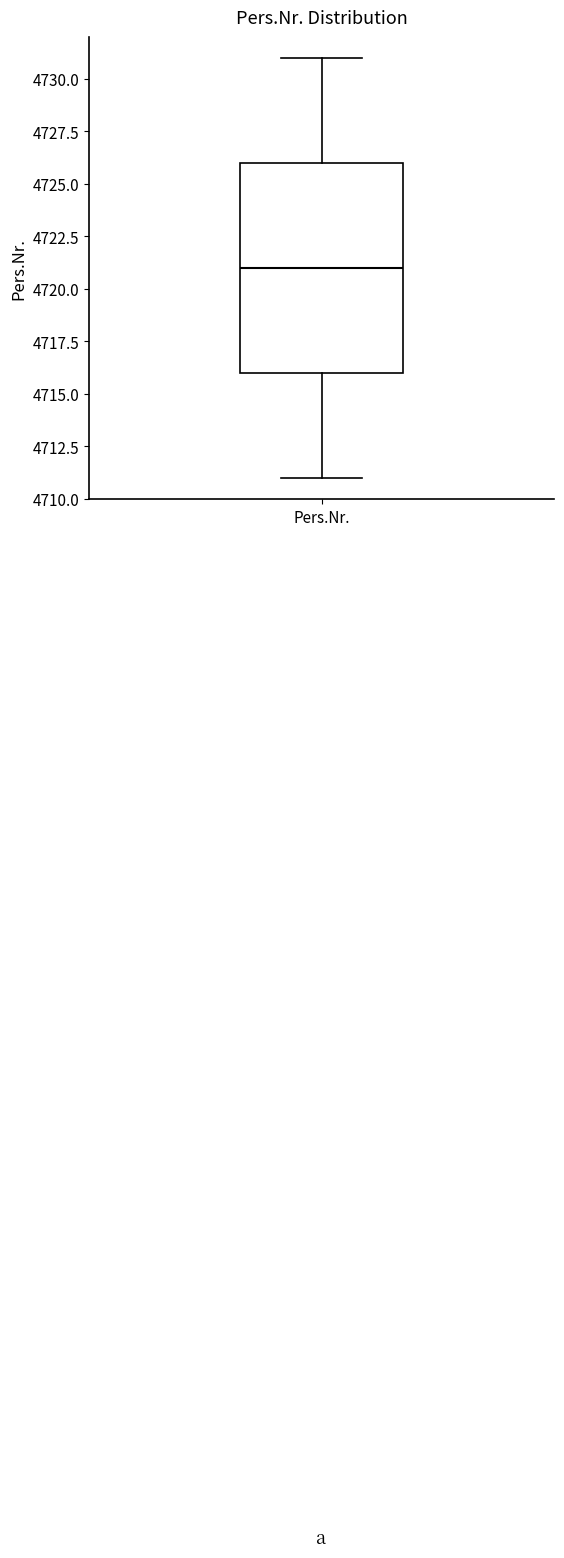

Where is the upper edge of the box for Pers.Nr. on the y-axis? The values are not printed on the chart, so give them approximately, as read against the axis.

4726